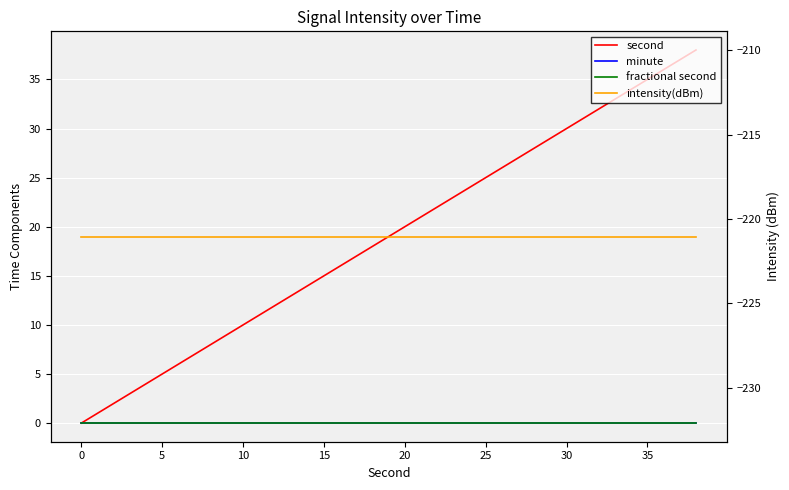

Which series has the largest total across all categories?

second